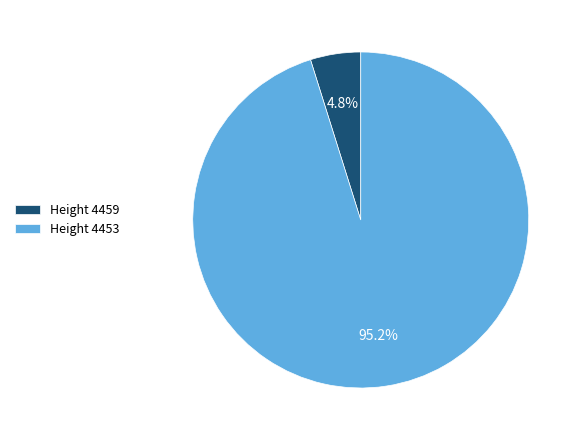

Rank the categories by value from lowest to highest.

Height 4459, Height 4453